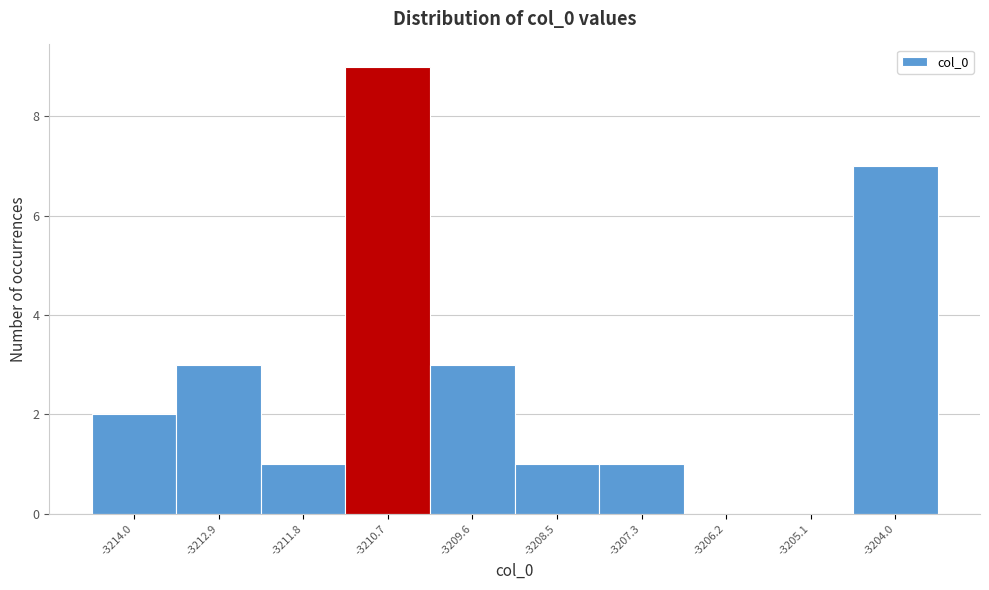

What is the height of the bar covering -3209.0 to -3208.0 on the x-axis? Neither the bar edges nor the heights are printed on the chart, so give them approximately, as read against the axes.

1